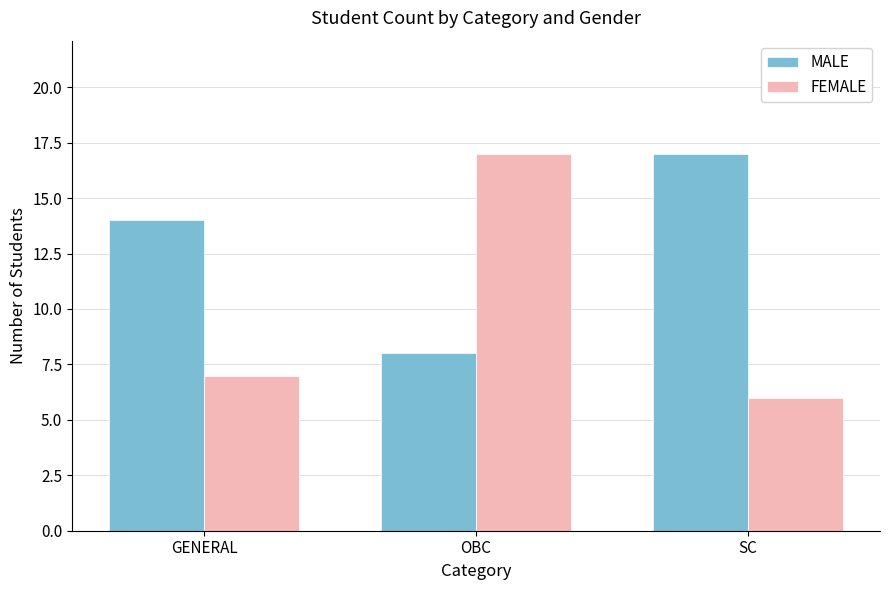

What is the average value of the MALE series?

13